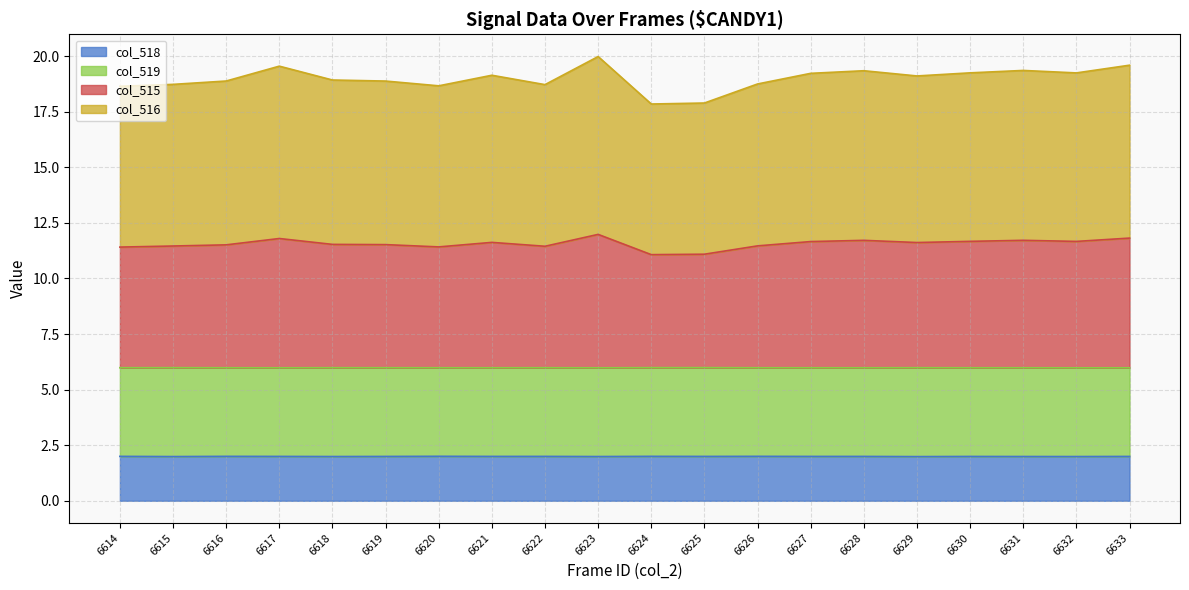

How many lines are shown in the chart?

4